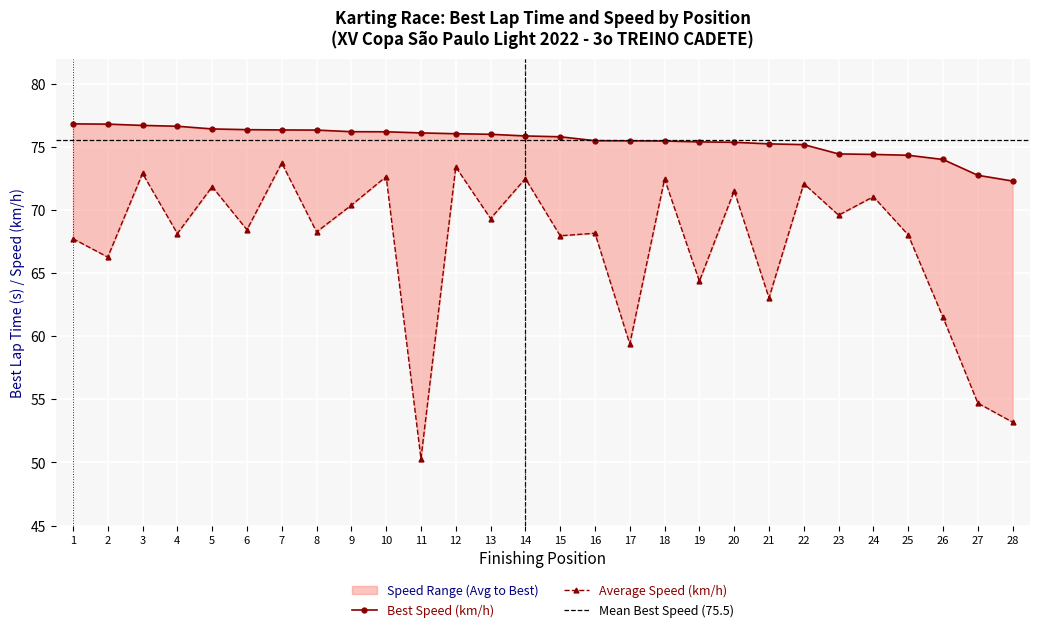

Reading left to right, transcribe all the data shown in this chart.

Best Lap time: 76.8	76.8	76.7	76.6	76.4	76.4	76.4	76.3	76.2	76.2	76.1	76.1	76.0	75.9	75.8	75.5	75.5	75.5	75.4	75.4	75.3	75.2	74.5	74.4	74.3	74.0	72.8	72.3
Average Speed: 67.7	66.3	72.9	68.1	71.9	68.4	73.7	68.3	70.4	72.7	50.3	73.4	69.3	72.5	68.0	68.2	59.4	72.5	64.4	71.5	63.0	72.1	69.6	71.1	68.0	61.5	54.7	53.2